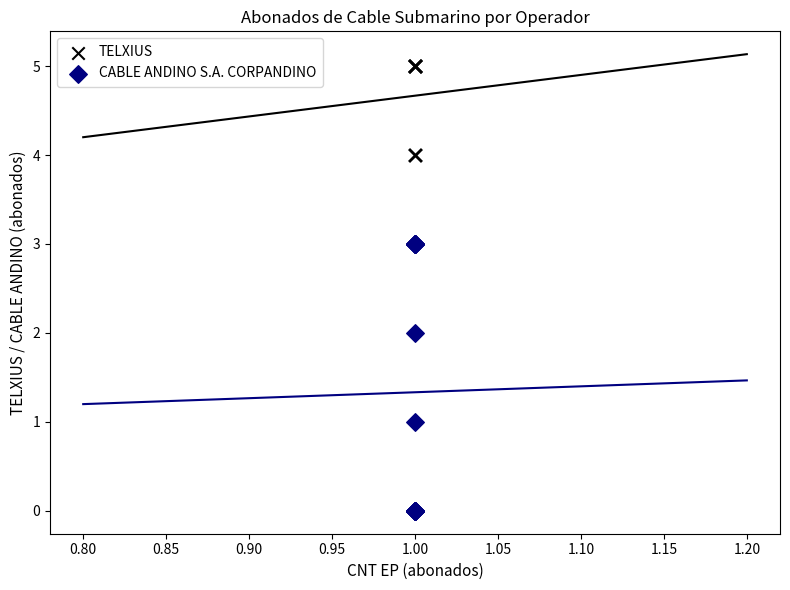

Which series contains the lowest Y value?

CABLE ANDINO S.A. CORPANDINO